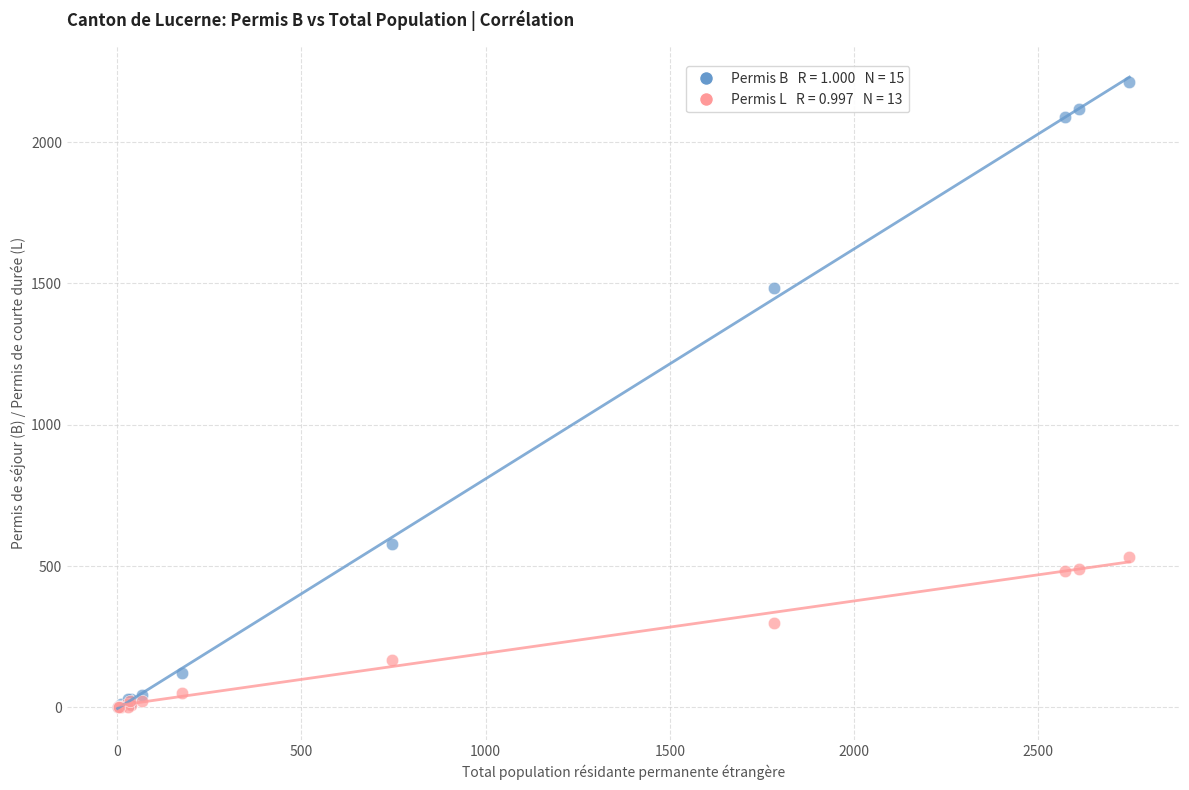

Across all series, what Y value is closest to 1106?

1483